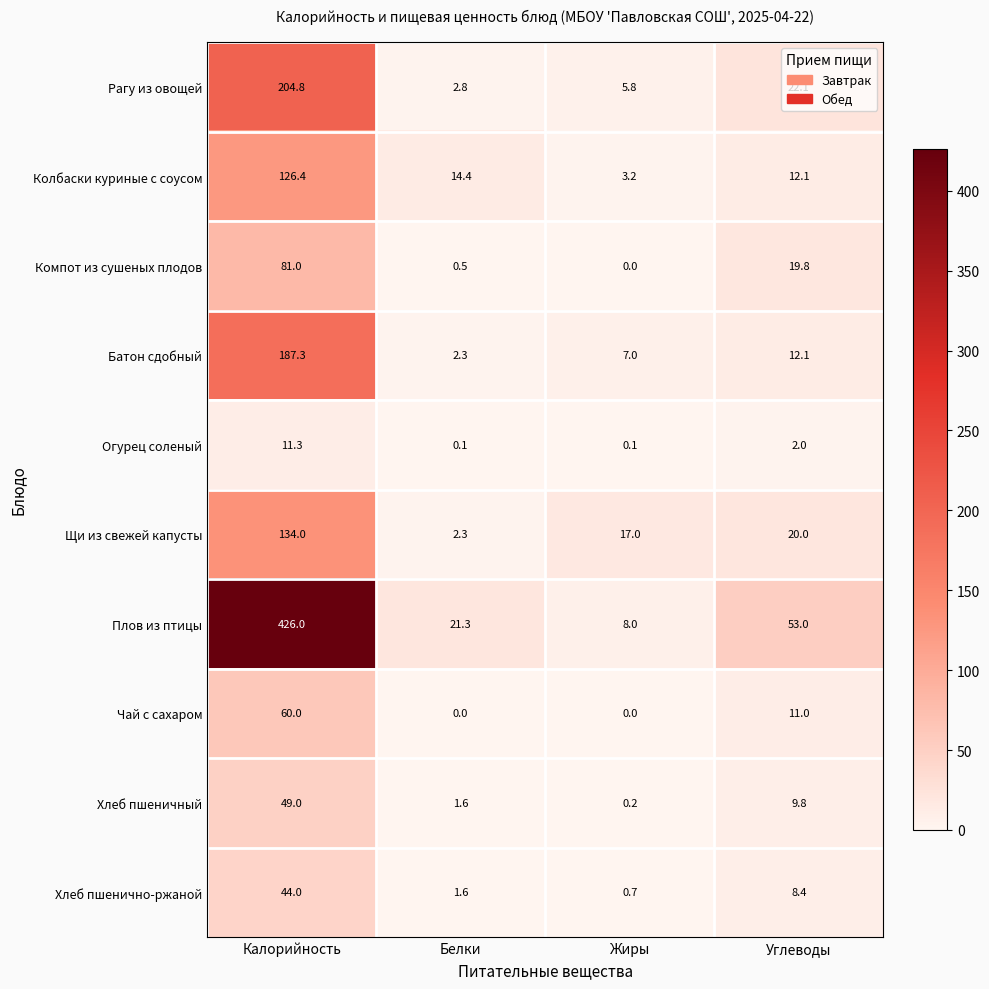

Which series has the largest range (max minus min)?

Плов из птицы